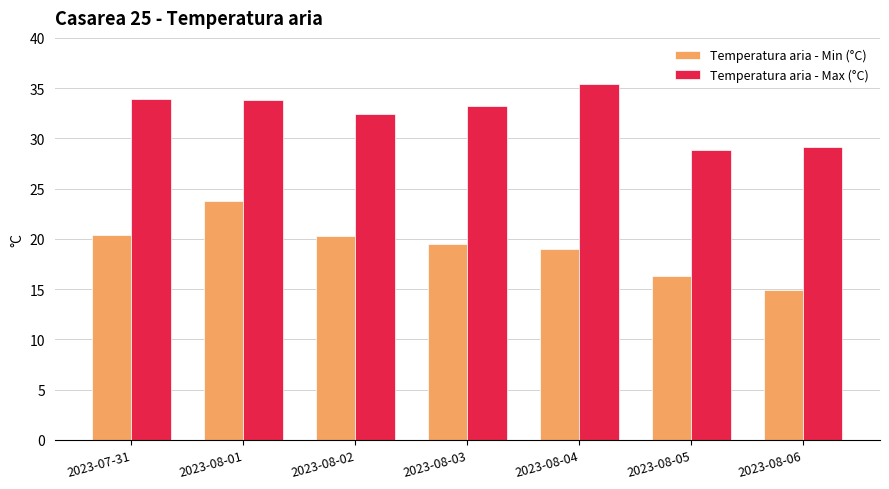

What is the greatest value displayed?

35.4